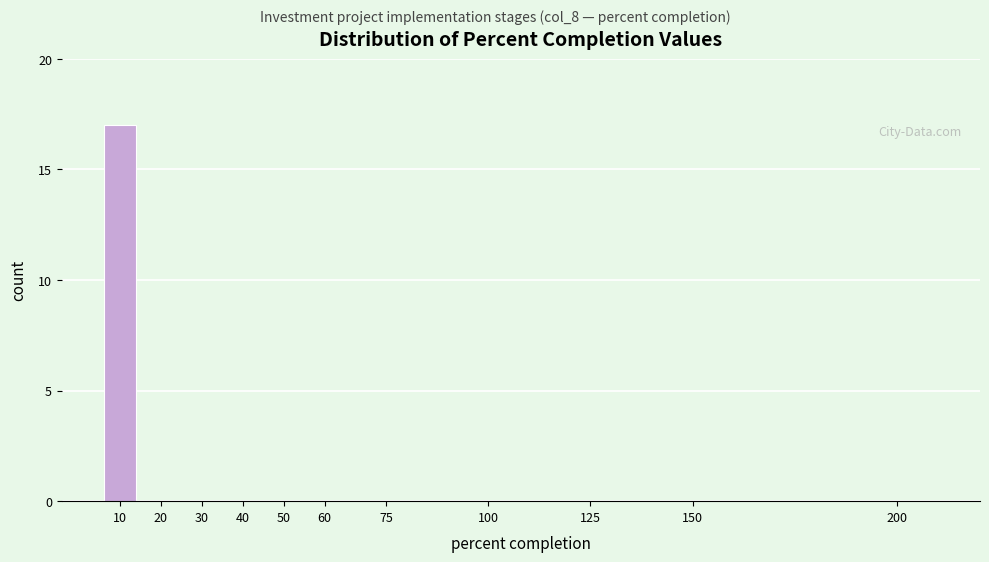

Reading left to right, extract all data points from this chart.

10=17	20=0	30=0	40=0	50=0	60=0	75=0	100=0	125=0	150=0	200=0